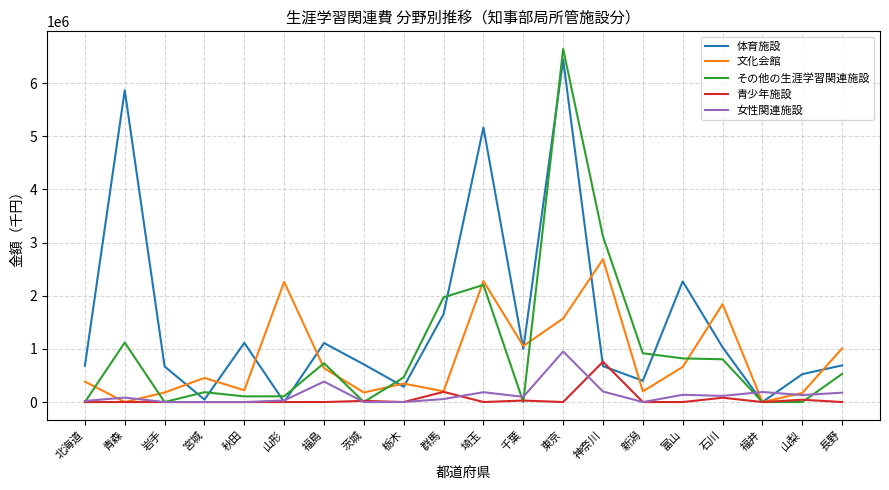

Which series changed the most between 群馬 and 千葉?

その他の生涯学習関連施設